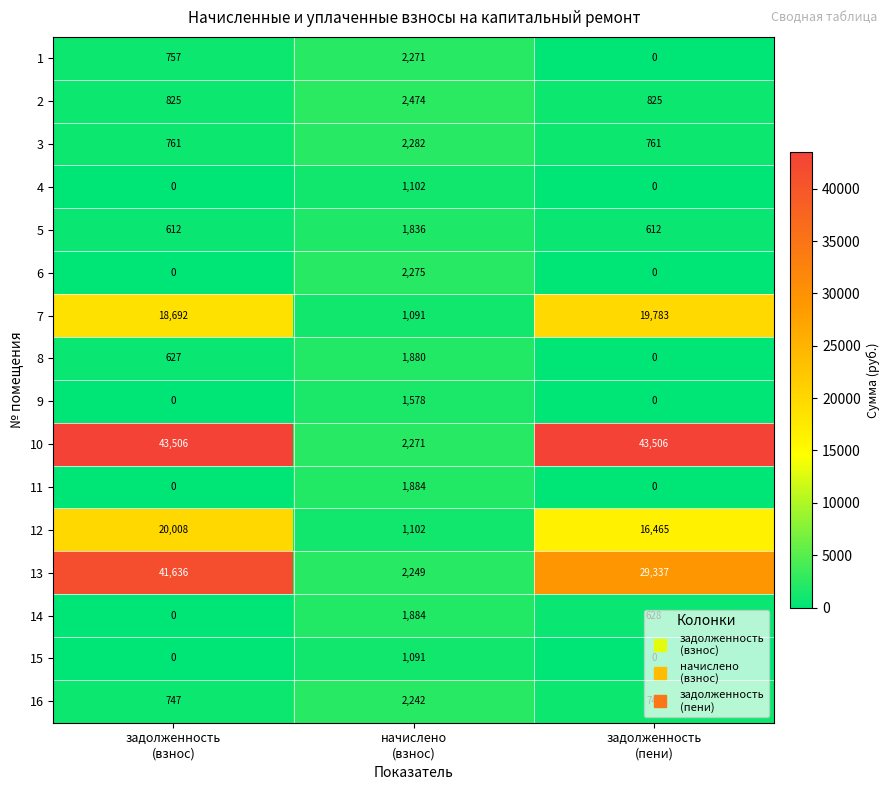

Which series has the largest range (max minus min)?

10